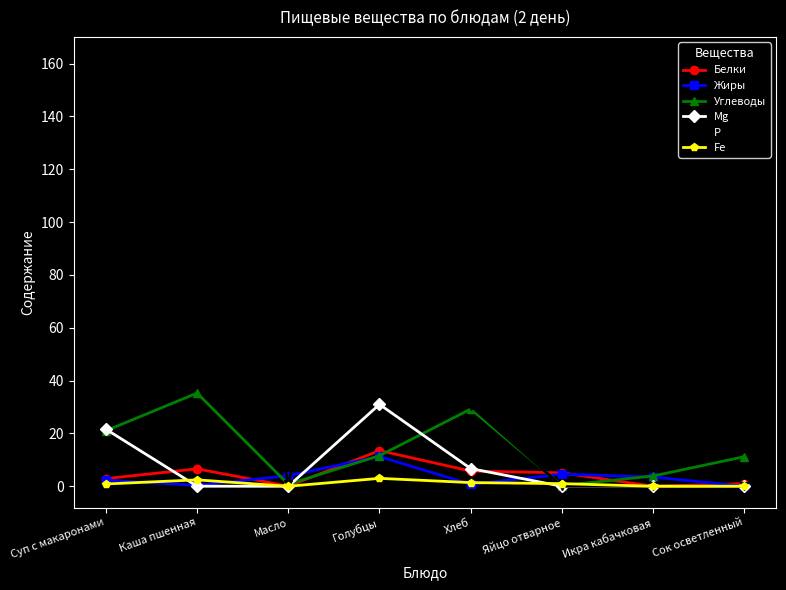

Which series has the largest range (max minus min)?

Р